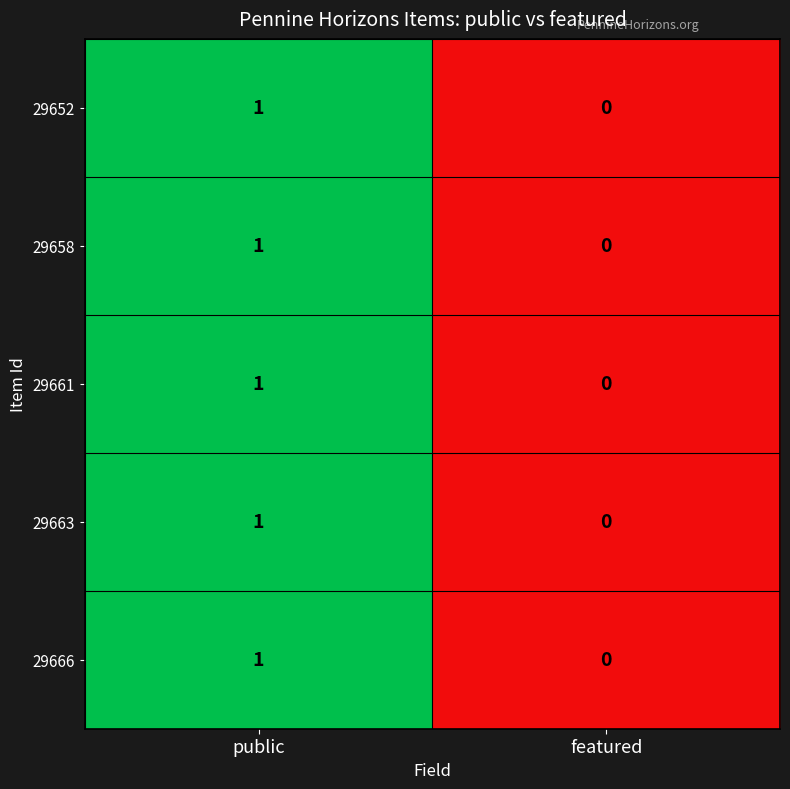

At which category is the sum across all series the highest?

public